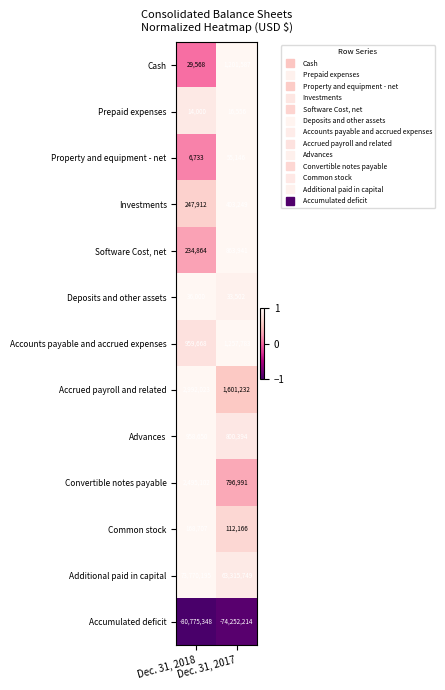

Rank the series at Dec. 31, 2017 from highest to lowest value.

Additional paid in capital, Accrued payroll and related, Accounts payable and accrued expenses, Cash, Software Cost, net, Advances, Convertible notes payable, Investments, Common stock, Property and equipment - net, Deposits and other assets, Prepaid expenses, Accumulated deficit